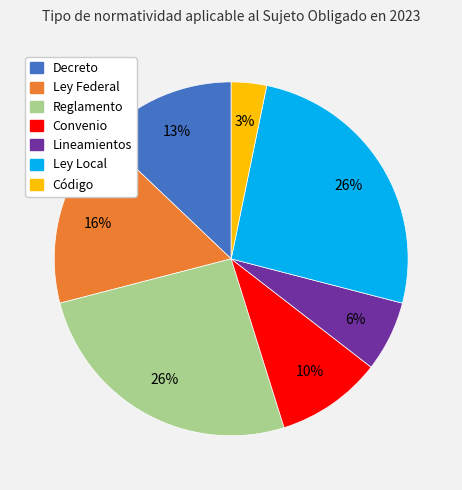

Is Ley Local the majority of the pie?

No